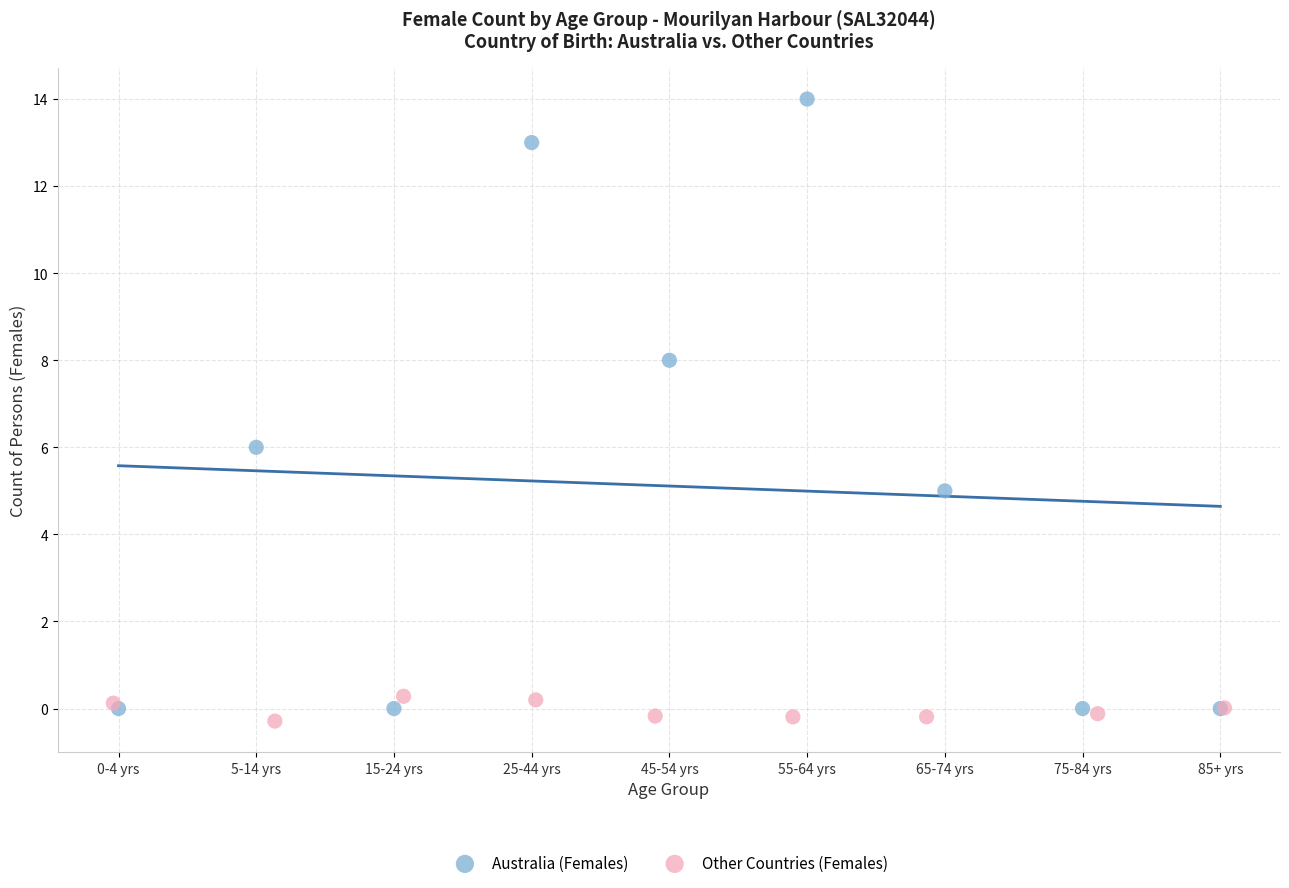

Which series reaches the maximum Y coordinate?

Australia (Females)